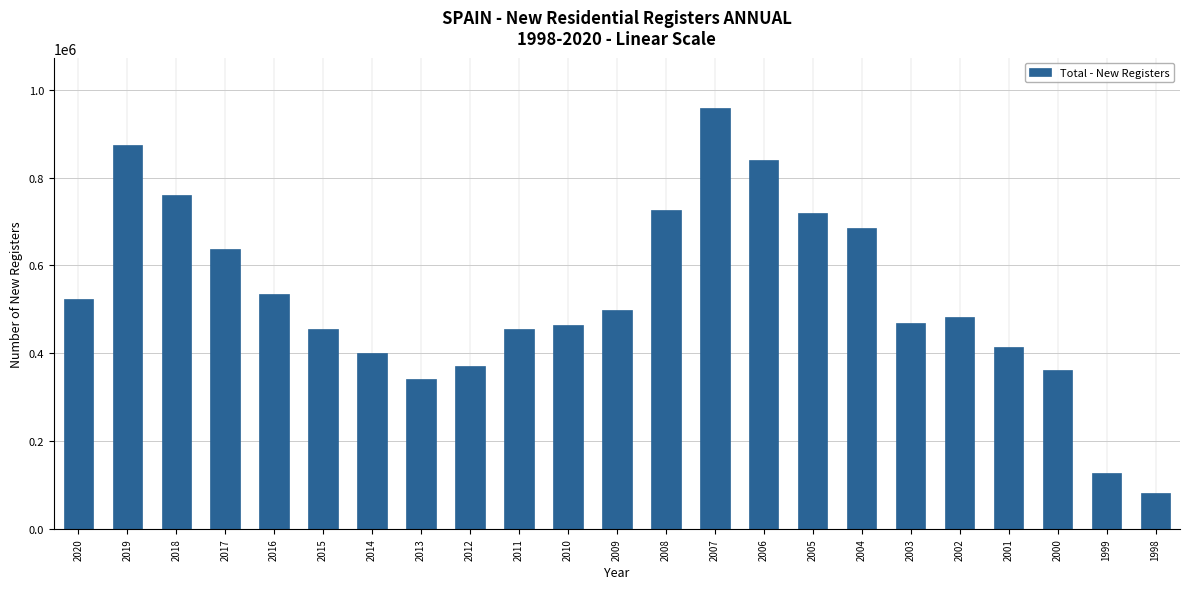

What value does the data have at 2013?

342390